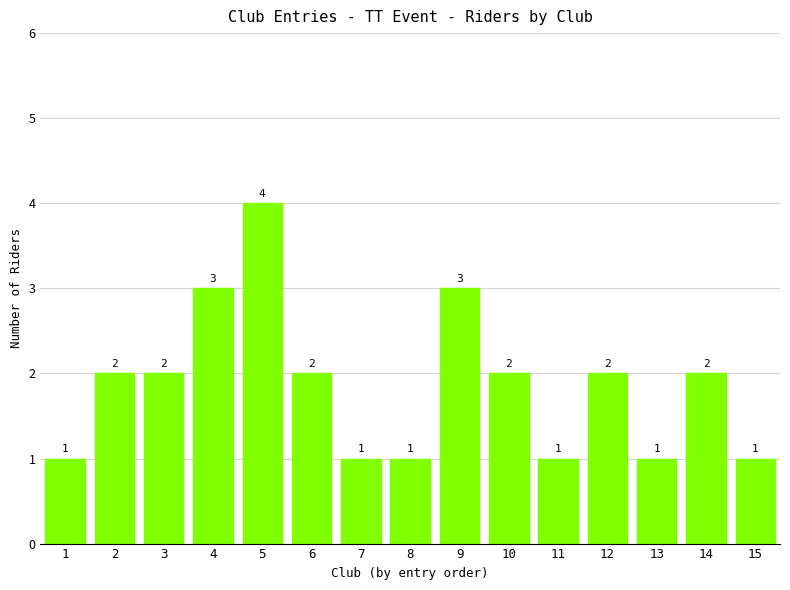

What is the average value?

2